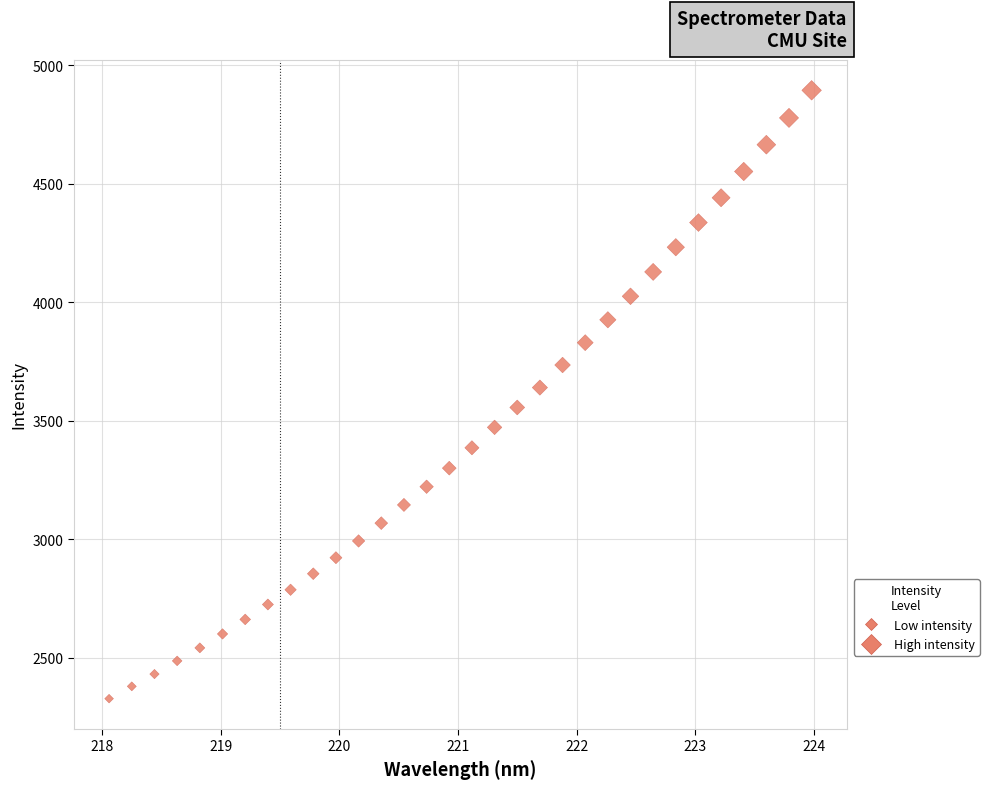

What is the range of Y values (max minus min)?

2568.1